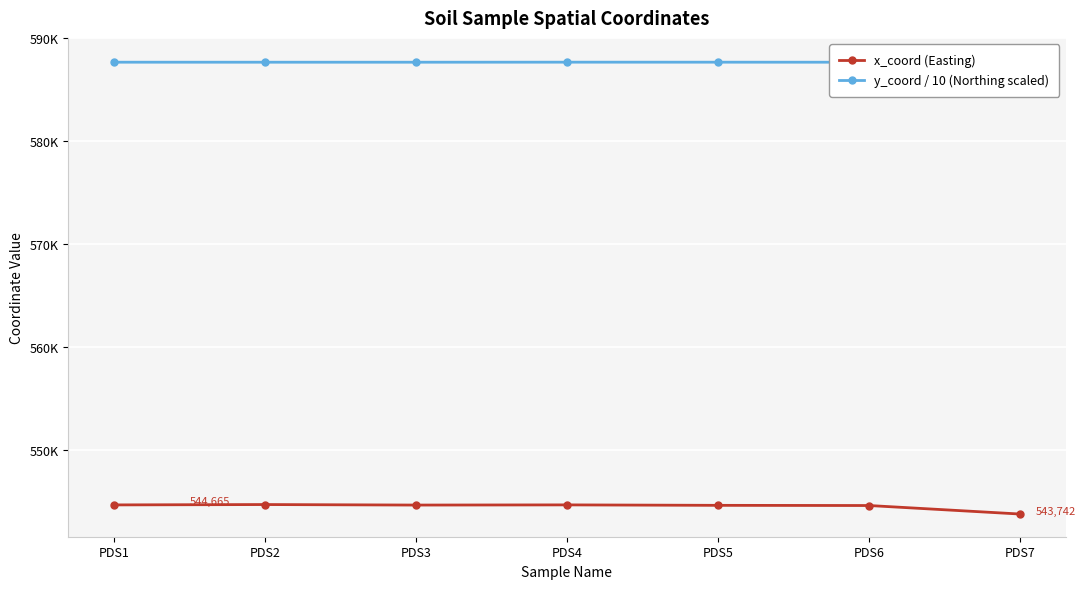

Reading right to left, extract all data points from this chart.

x_coord (Easting): PDS7=543742.0	PDS6=544570.0	PDS5=544588.0	PDS4=544632.0	PDS3=544615.0	PDS2=544665.0	PDS1=544630.0
y_coord / 10 (Northing scaled): PDS7=587802.8	PDS6=587641.5	PDS5=587645.3	PDS4=587646.2	PDS3=587642.2	PDS2=587642.2	PDS1=587643.5